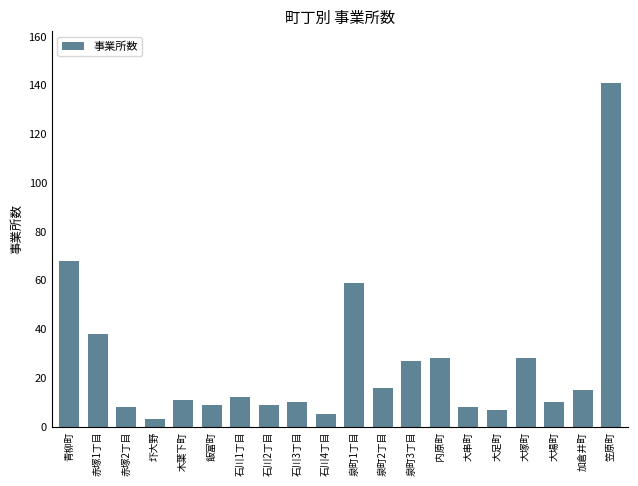

What is the difference between the maximum and minimum values?

138